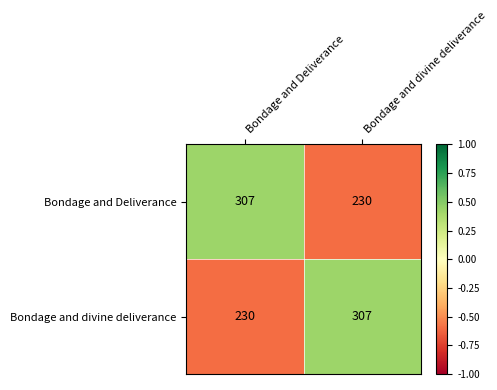

What is the total value across all series at Bondage and divine deliverance?

537